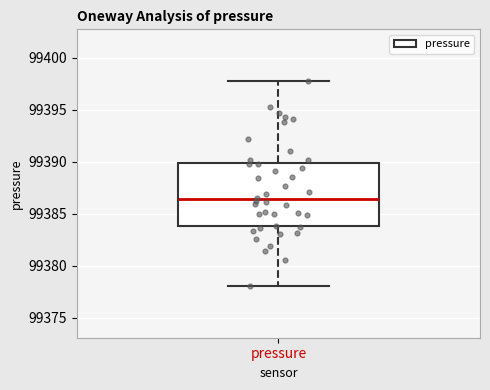

Read this box plot against the y-axis: the position of the median line, the range covered by the box, and the ends of both whiskers. The values are not printed on the chart, so give them approximately, as read against the axis.

median 99386.5, box 99384.0 to 99390.0, whiskers 99378.0 to 99398.0